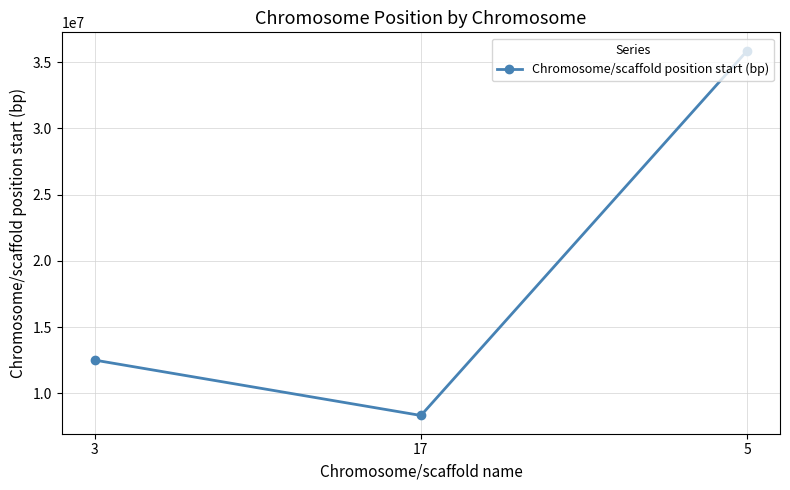

The value at 5 is 35876177. True or false?

True